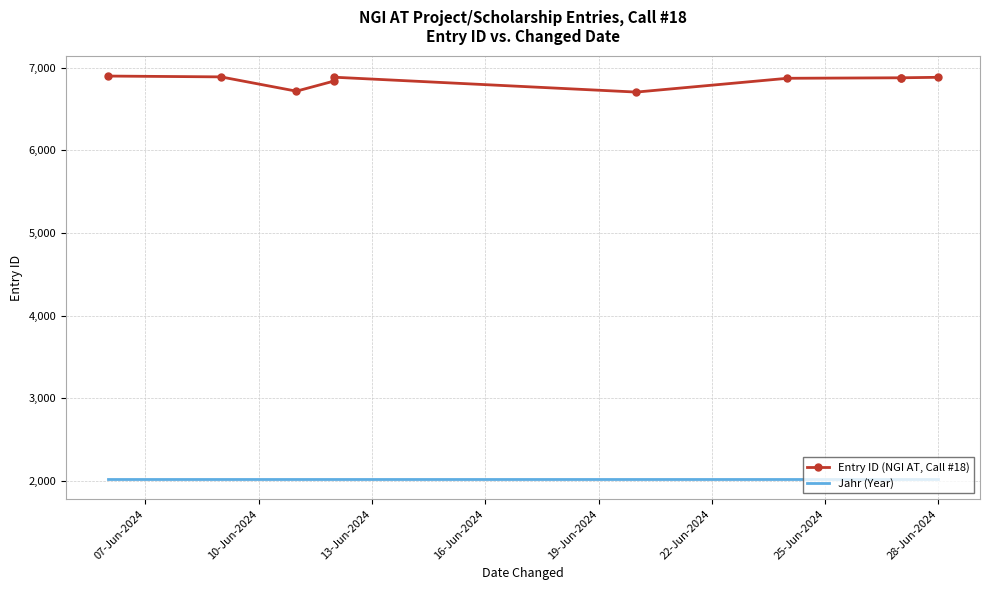

What position from the right is 07-Jun-2024?

10